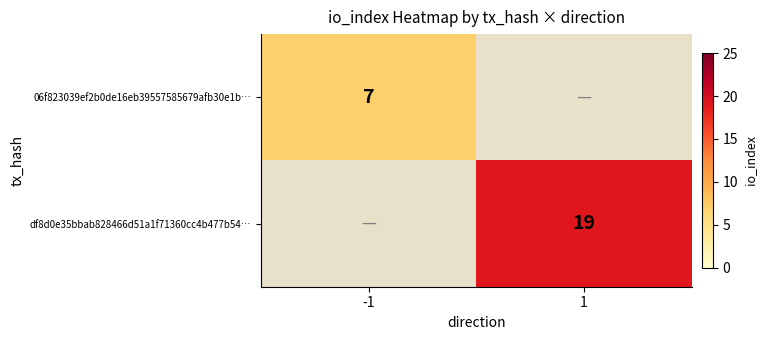

The df8d0e35bbab828466d51a1f71360cc4b477b54… series shows 34 at 1. True or false?

False